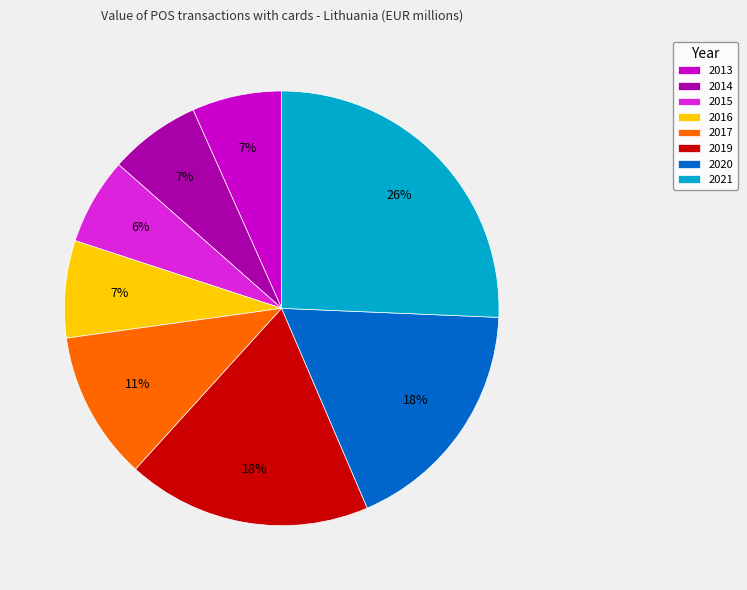

What is the ratio of the value at 2013 to the value at 2021?

0.3